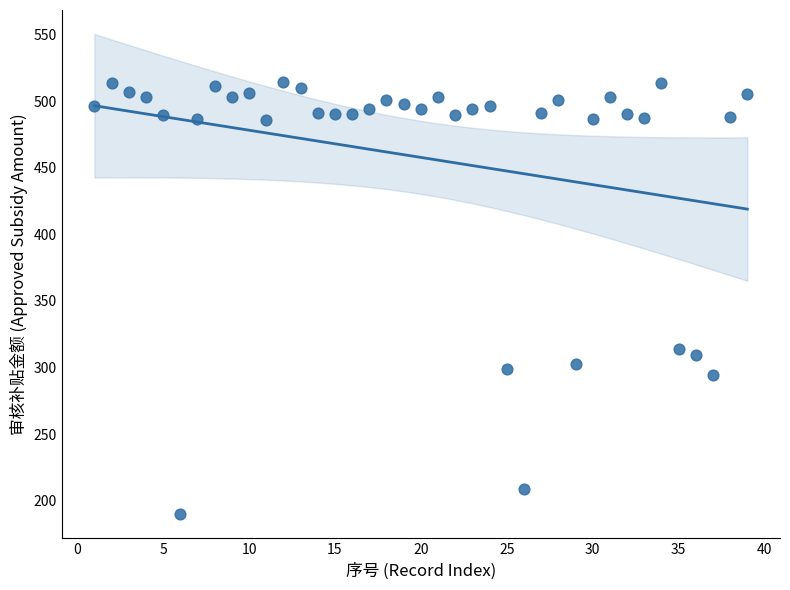

What Y value in the scatter plot is closest to 351?

314.0